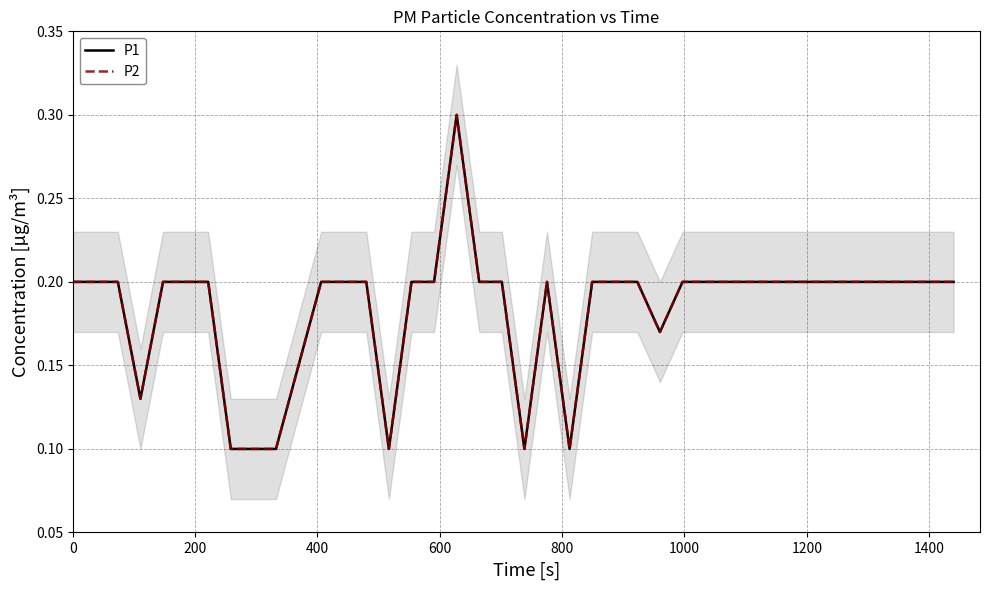

True or false: P2 and P1 intersect in this chart.

False